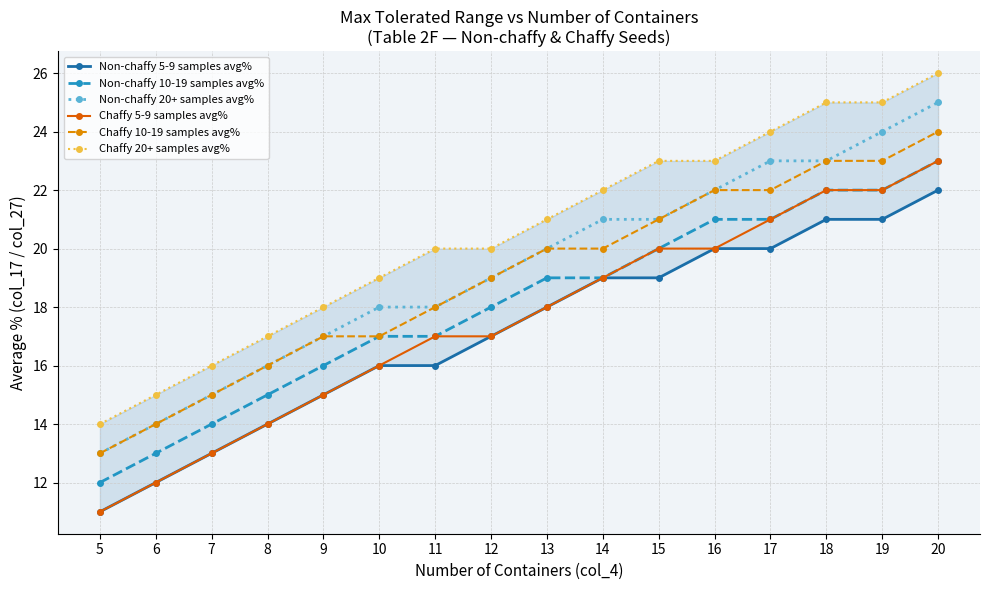

What is the greatest value displayed?

26